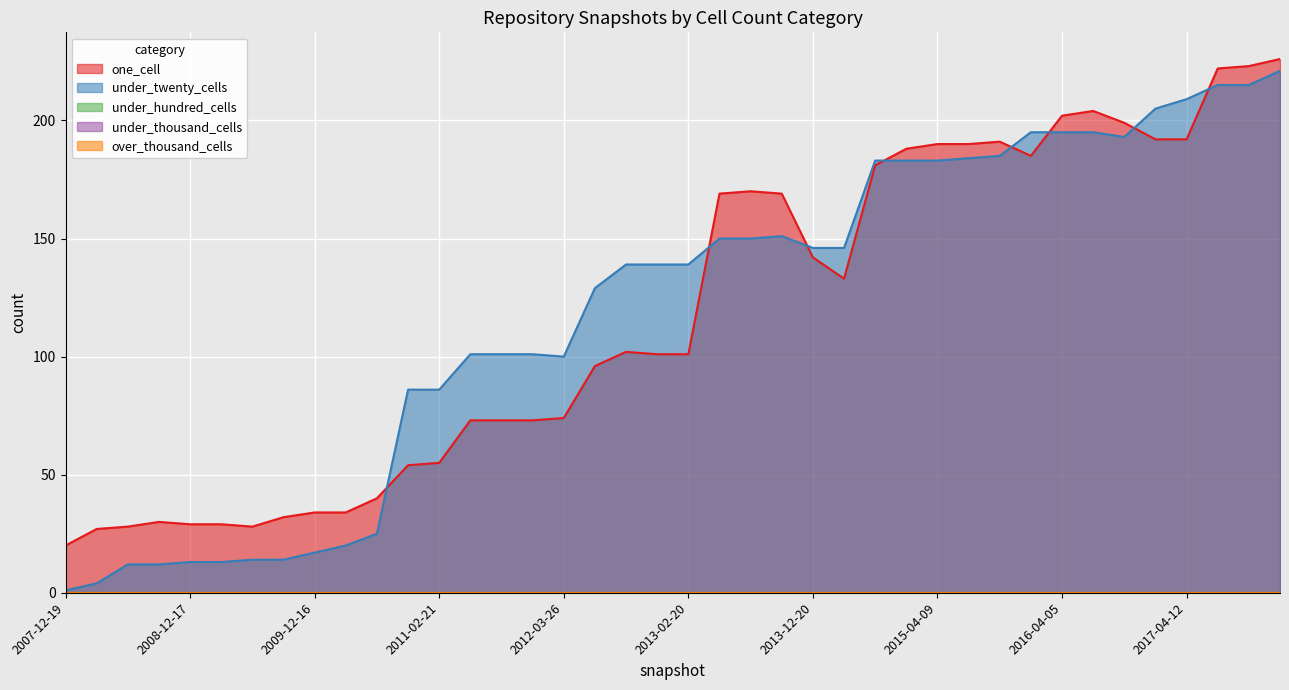

At which category is the sum across all series the highest?

2017-12-22